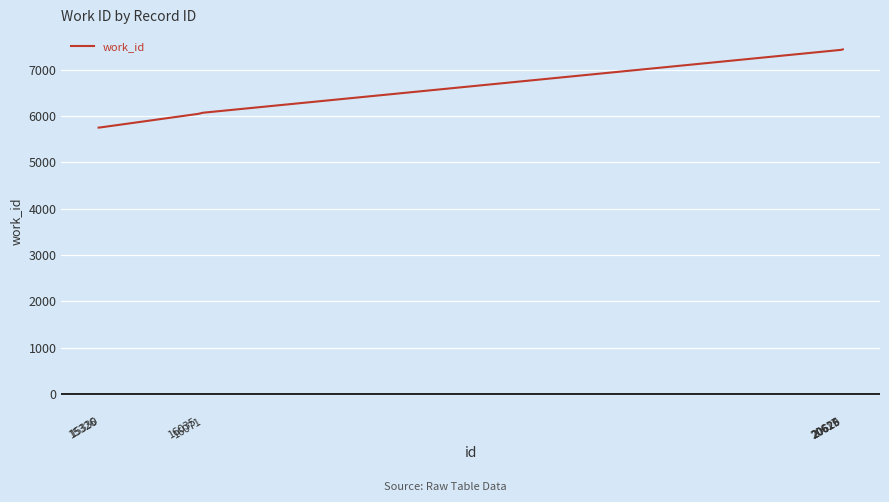

What is the smallest value displayed?

5750